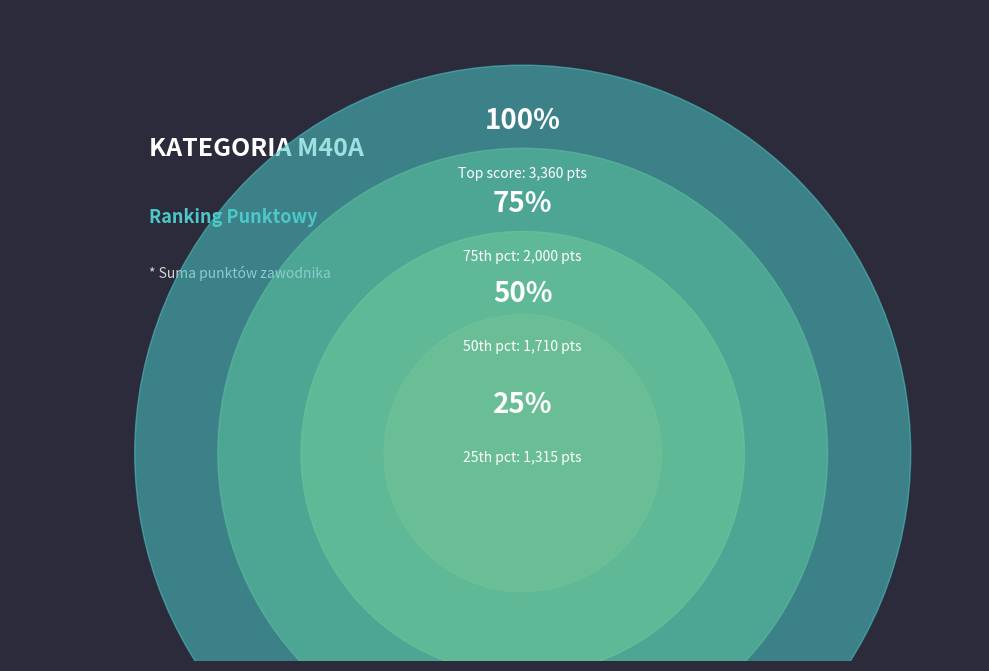

Is KREMER TOMASZ the majority of the pie?

No